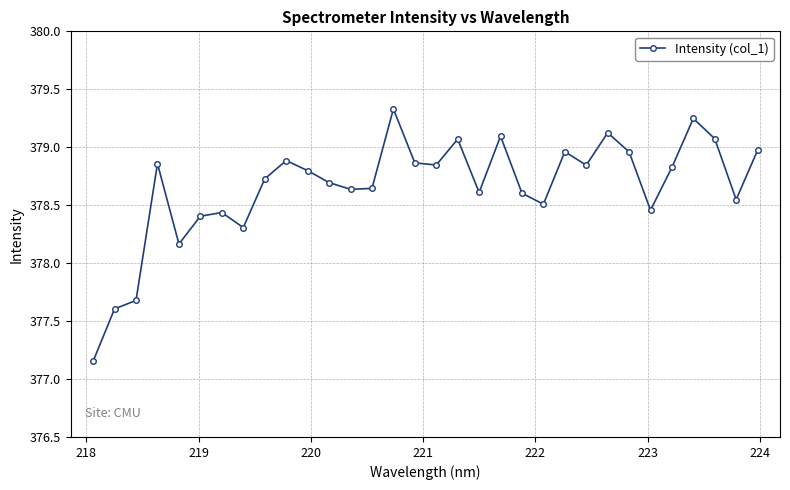

What is the value of the 3rd point from the left?

377.7